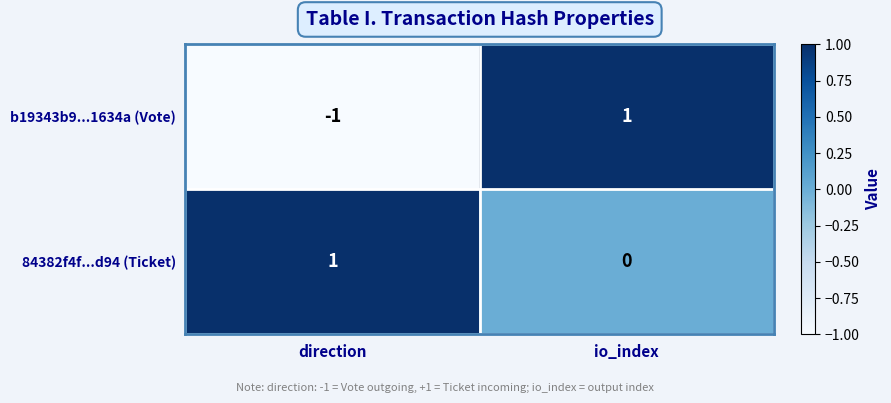

How many data points does each series have?

2